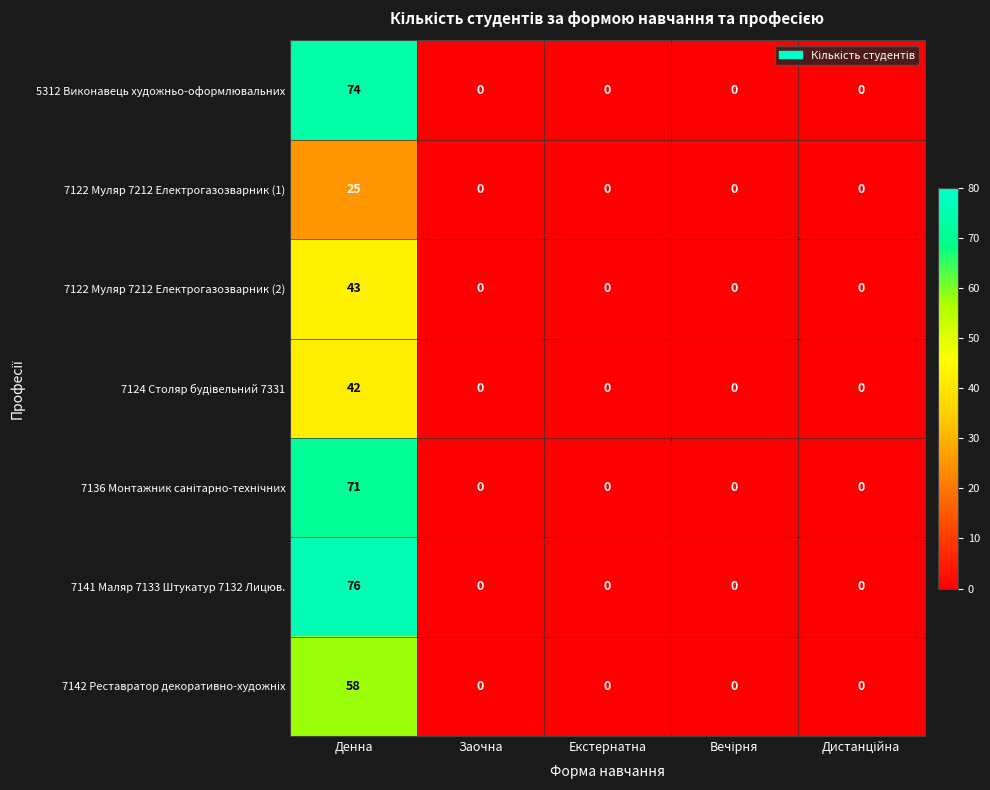

What is the difference between the 7122 Муляр 7212 Електрогазозварник (2) values at Заочна and Денна?

43